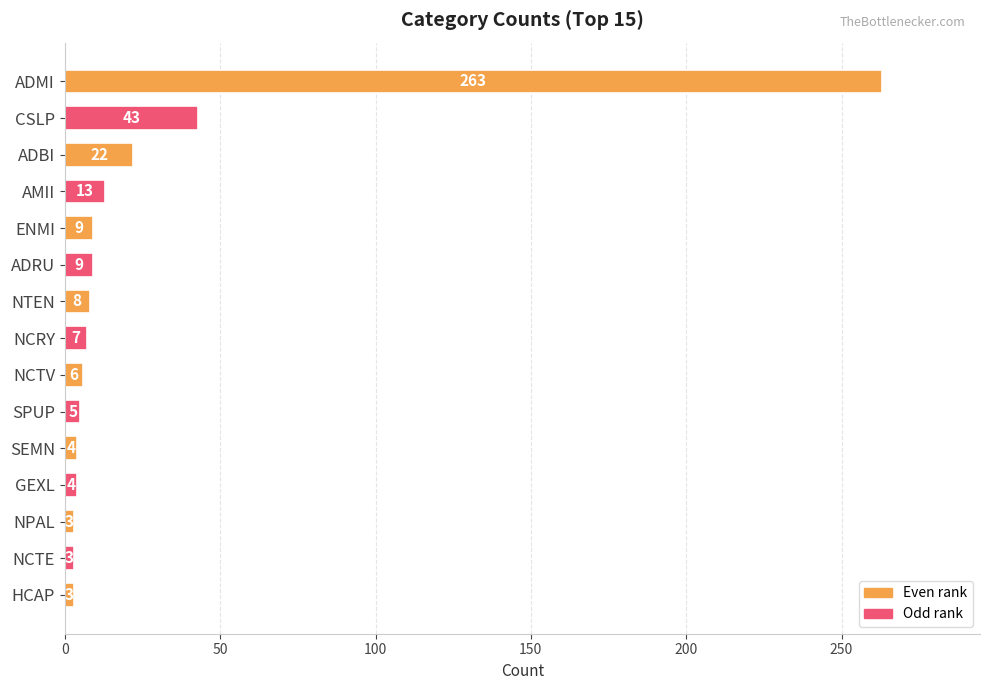

Between SEMN and NCTV, which is larger?

NCTV